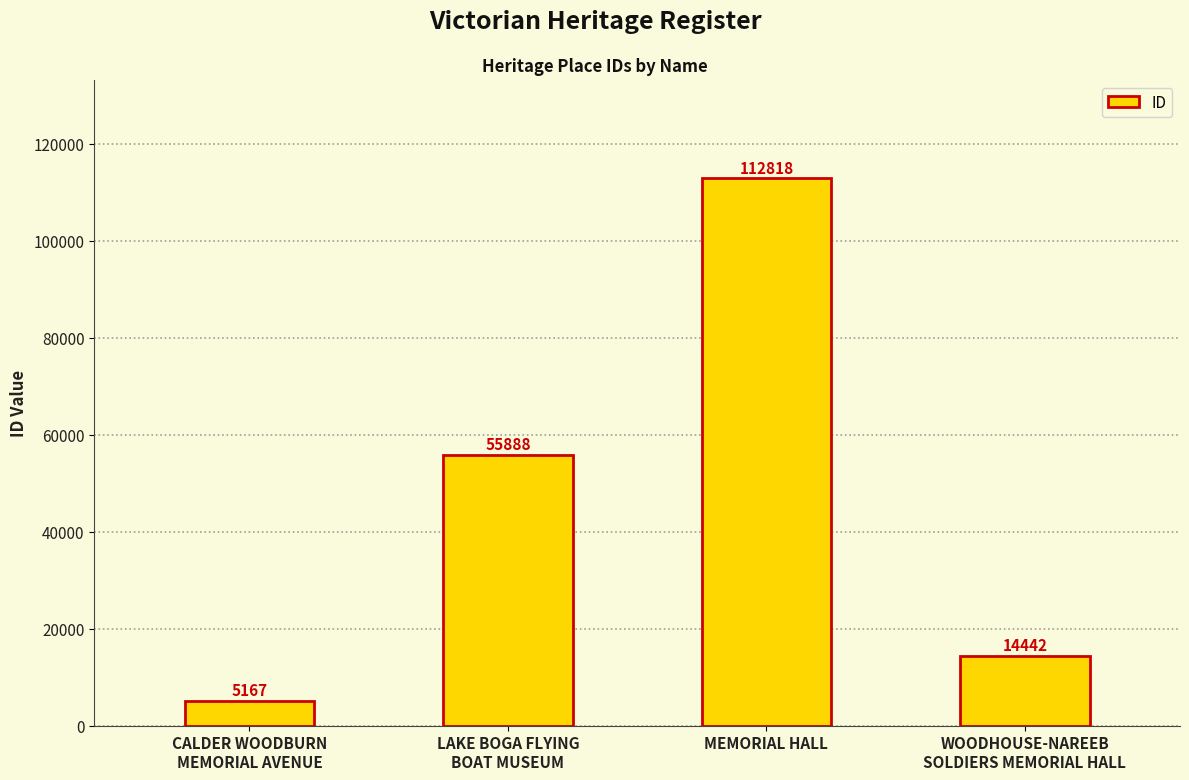

What is the value of the 2nd bar from the left?

55888